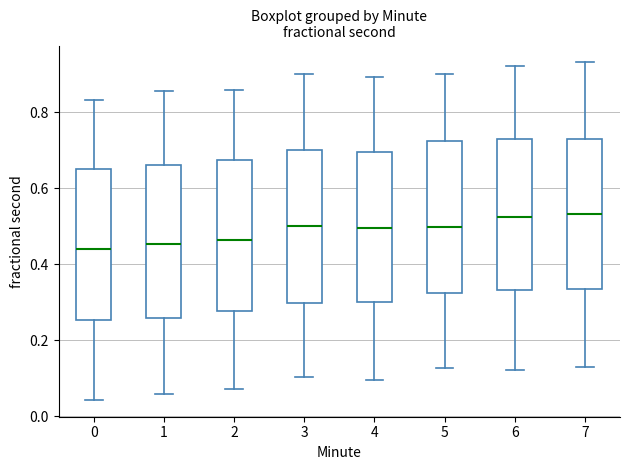

Reading left to right, transcribe this box plot: for each box, give where its median line is, the range the box spans, and where its two whiskers end, as read against the y-axis. The values are not printed on the chart, so give them approximately, as read against the axis.

0: median 0.44, box 0.26 to 0.64, whiskers 0.04 to 0.84
1: median 0.46, box 0.26 to 0.66, whiskers 0.06 to 0.86
2: median 0.46, box 0.28 to 0.68, whiskers 0.08 to 0.86
3: median 0.50, box 0.30 to 0.70, whiskers 0.10 to 0.90
4: median 0.50, box 0.30 to 0.70, whiskers 0.10 to 0.90
5: median 0.50, box 0.32 to 0.72, whiskers 0.12 to 0.90
6: median 0.52, box 0.34 to 0.72, whiskers 0.12 to 0.92
7: median 0.54, box 0.34 to 0.72, whiskers 0.12 to 0.94